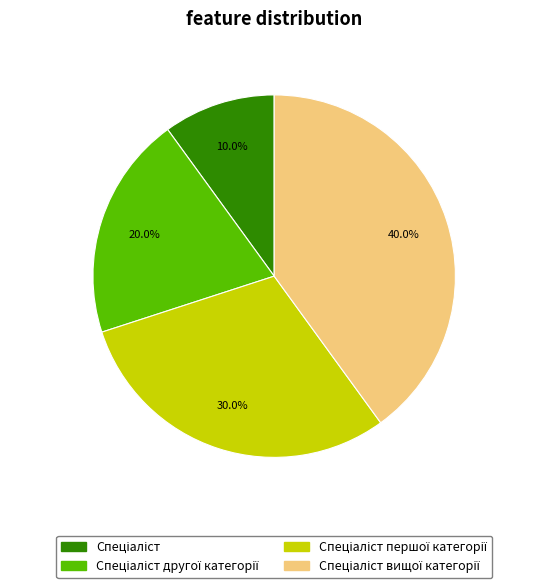

How many slices are in this pie chart?

4